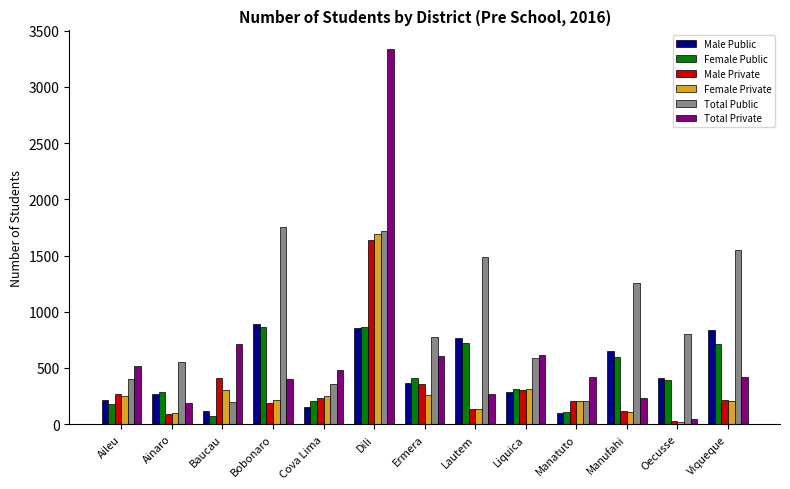

Is it true that Male Private equals 1642 at Dili?

True